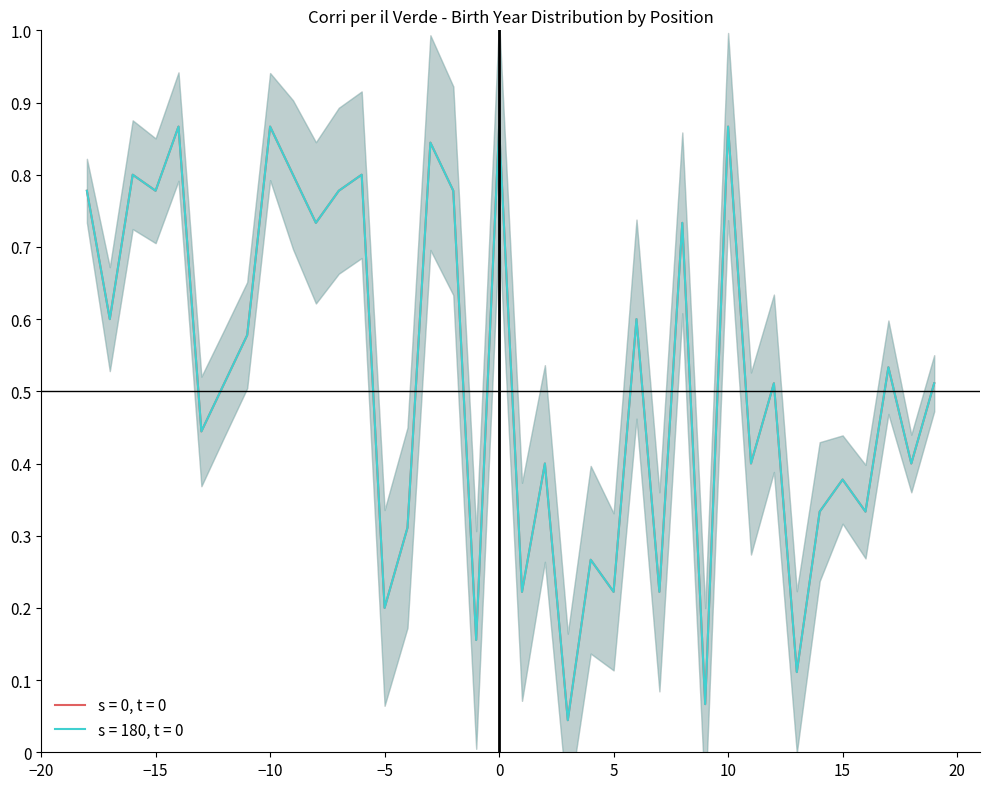

Which series has the largest total across all categories?

s = 0, t = 0